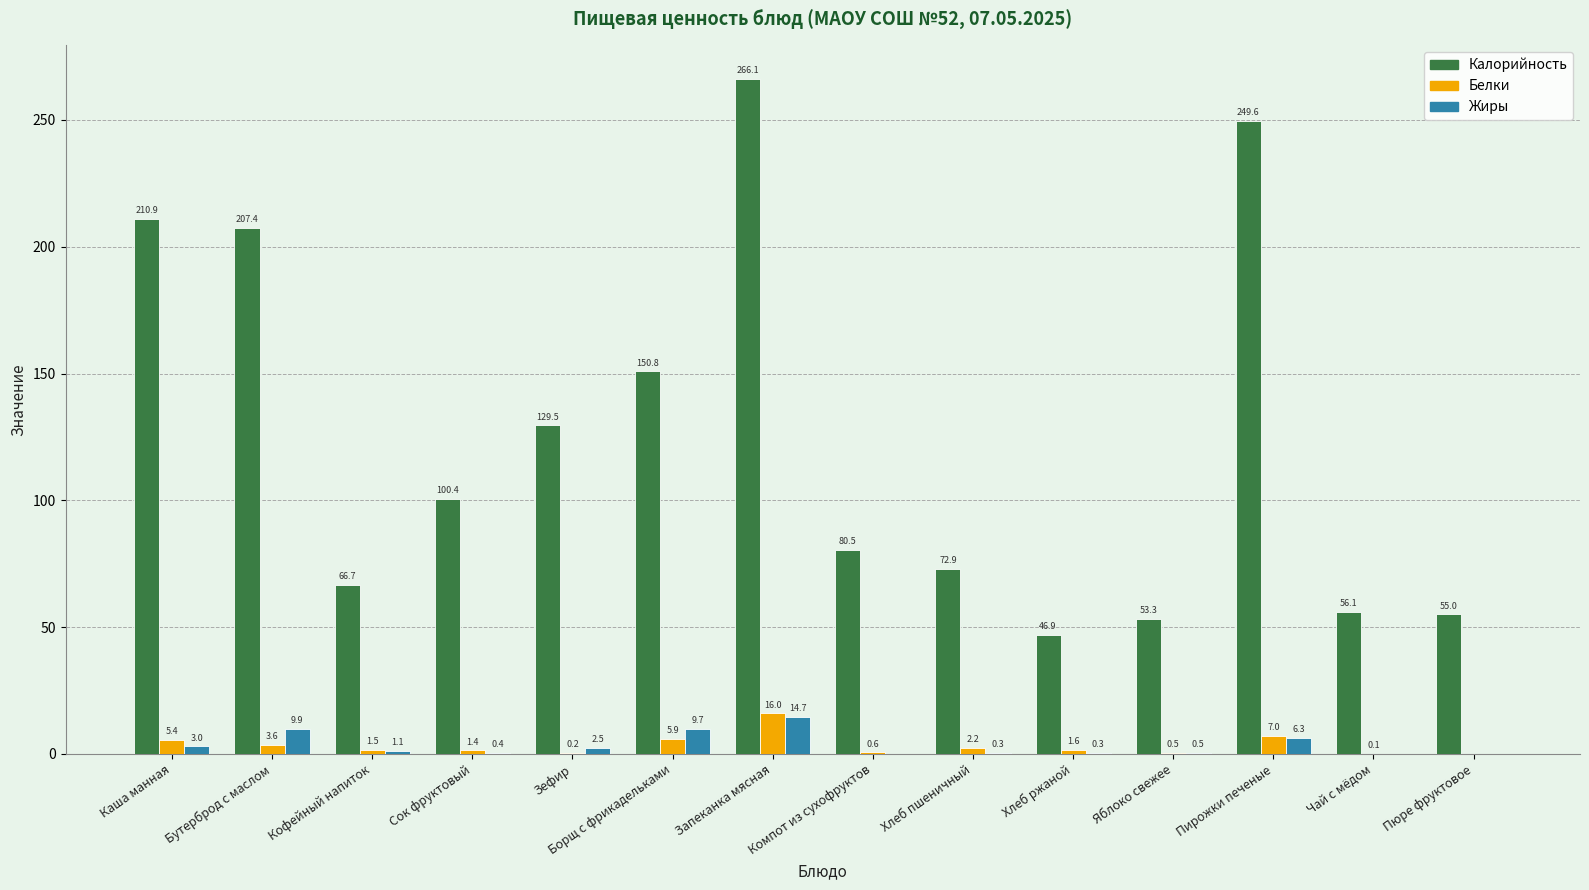

Is it true that Калорийность equals 67.2 at Зефир?

False